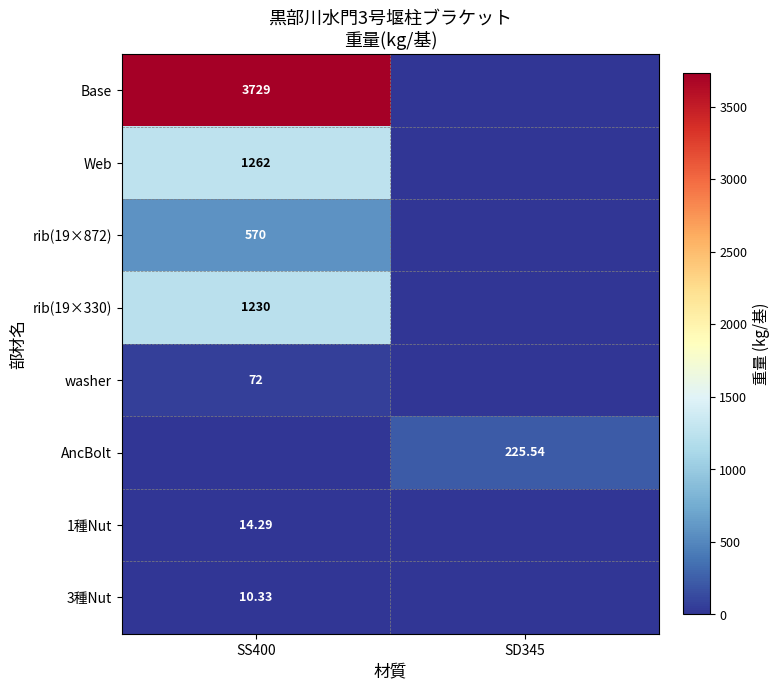

At how many categories does at least one series exceed 2623?

1